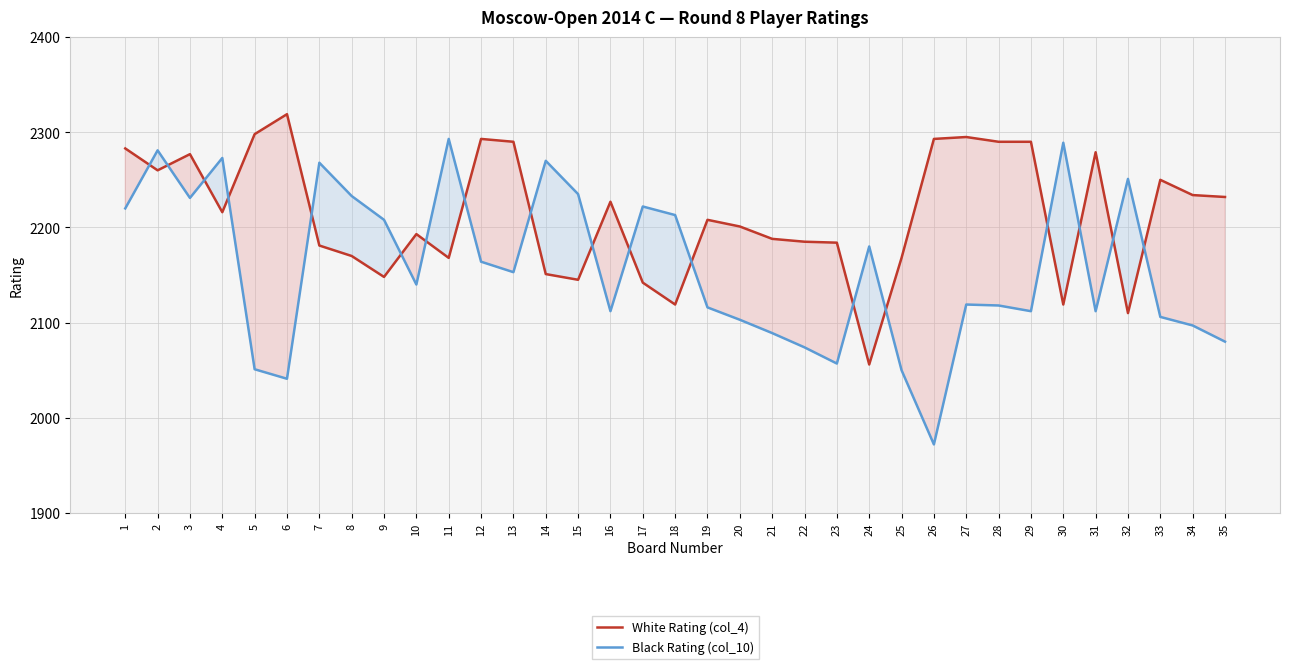

Where is the first local minimum for Black Rating (col_10)?

3